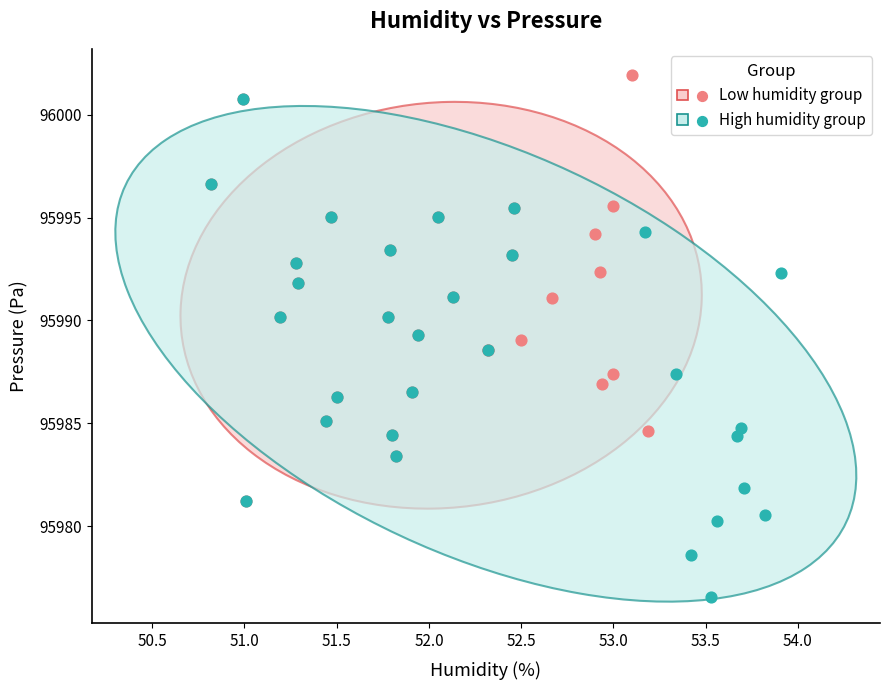

Which series contains the lowest Y value?

High humidity group